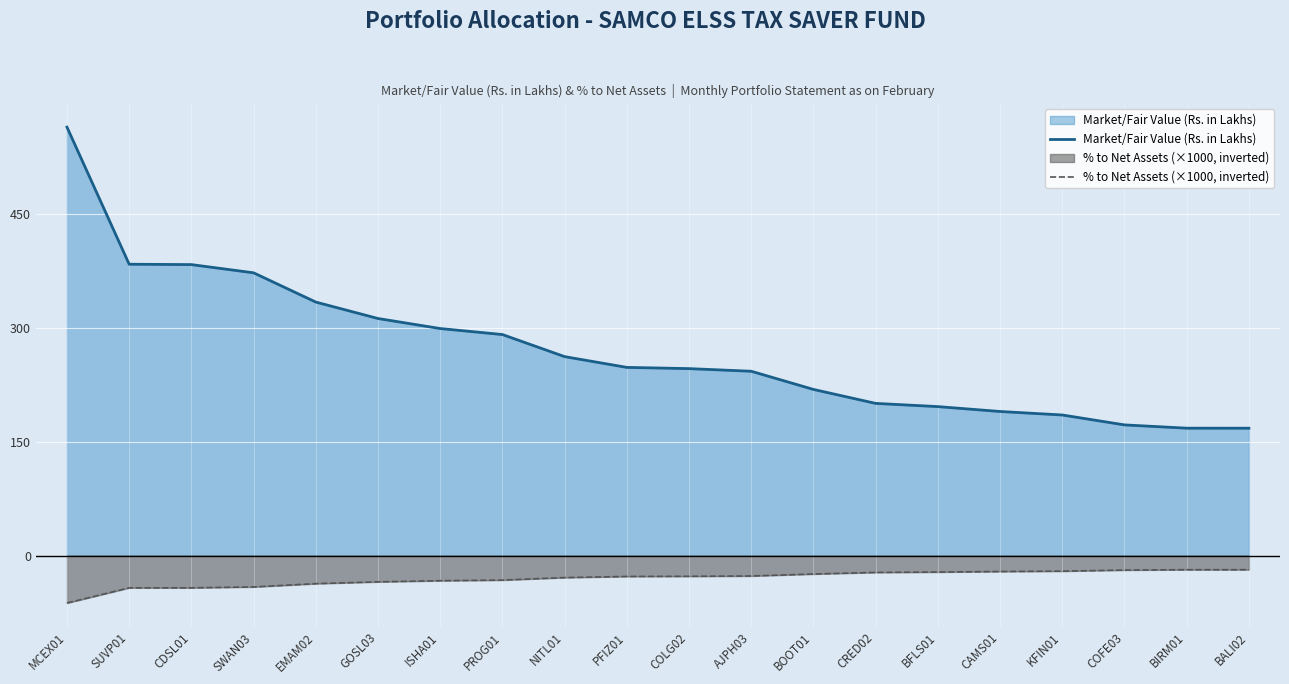

What are all the series names shown in the legend?

Market/Fair Value (Rs. in Lakhs), % to Net Assets (×1000, inverted)